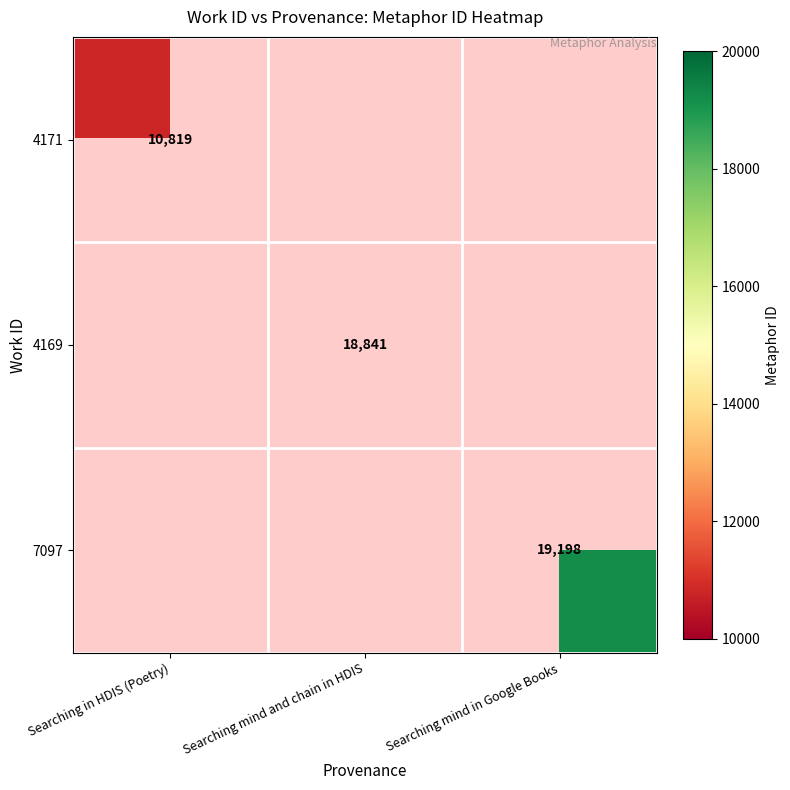

The 4171 series shows 18784 at Searching in HDIS (Poetry). True or false?

False